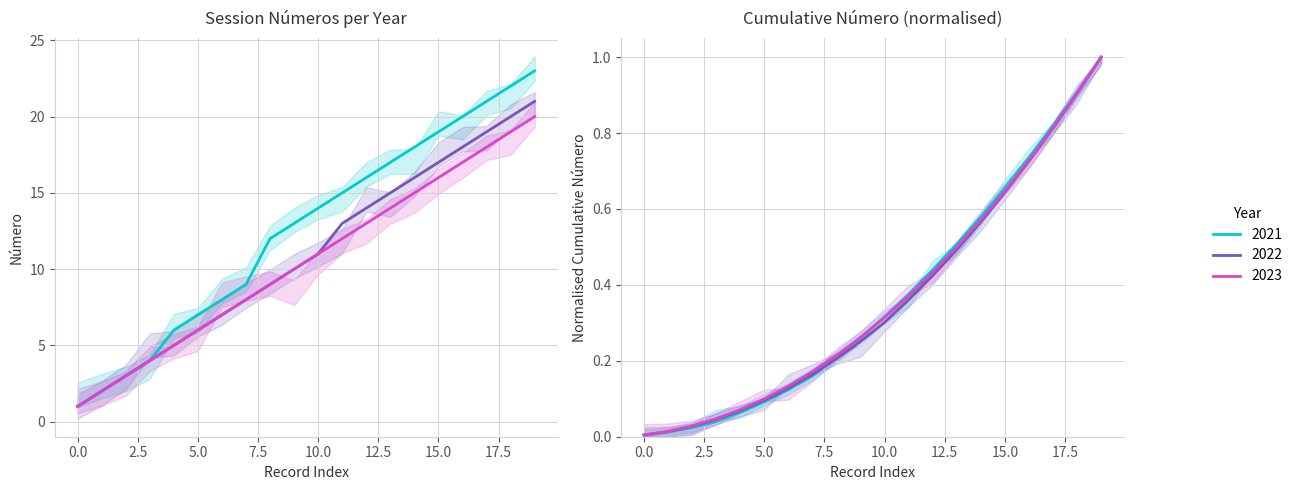

Rank the series by their maximum value, from lowest to highest.

2023, 2022, 2021